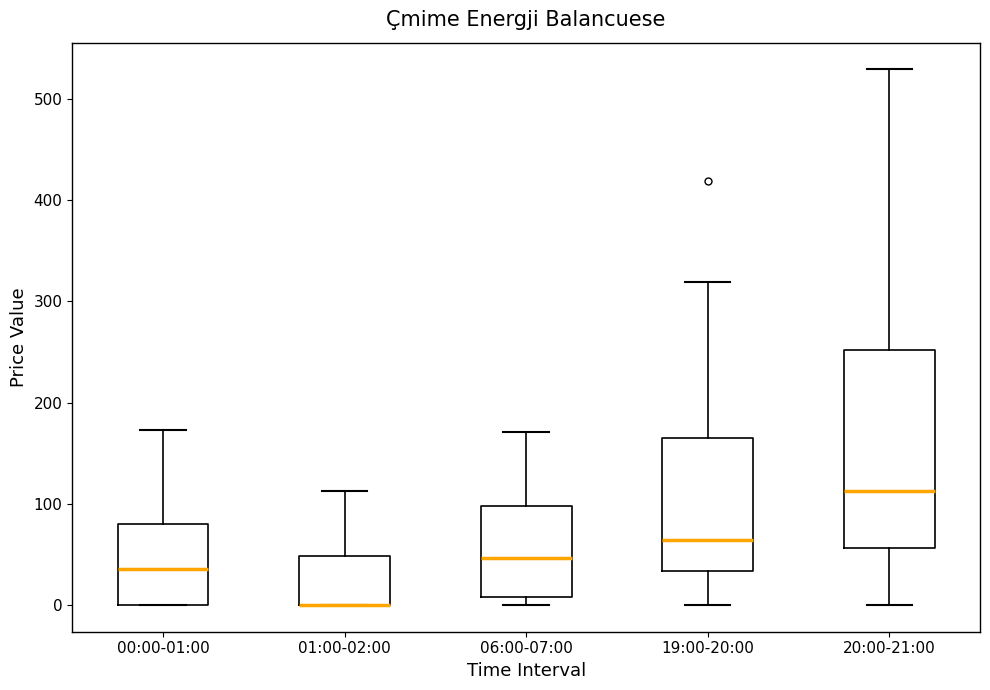

Reading left to right, read every box against the y-axis: the position of its median line, the range the box covers, and the ends of its whiskers. The values are not printed on the chart, so give them approximately, as read against the axis.

00:00-01:00: median 40, box 0 to 80, whiskers 0 to 170
01:00-02:00: median 0 (drawn on the box's lower edge), box 0 to 50, whiskers 0 to 110
06:00-07:00: median 50, box 10 to 100, whiskers 0 to 170
19:00-20:00: median 60, box 30 to 170, whiskers 0 to 320
20:00-21:00: median 110, box 60 to 250, whiskers 0 to 530